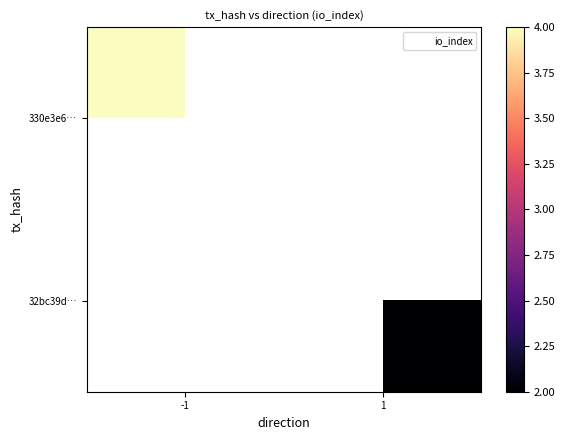

Which series has the widest spread of values?

330e3e6…